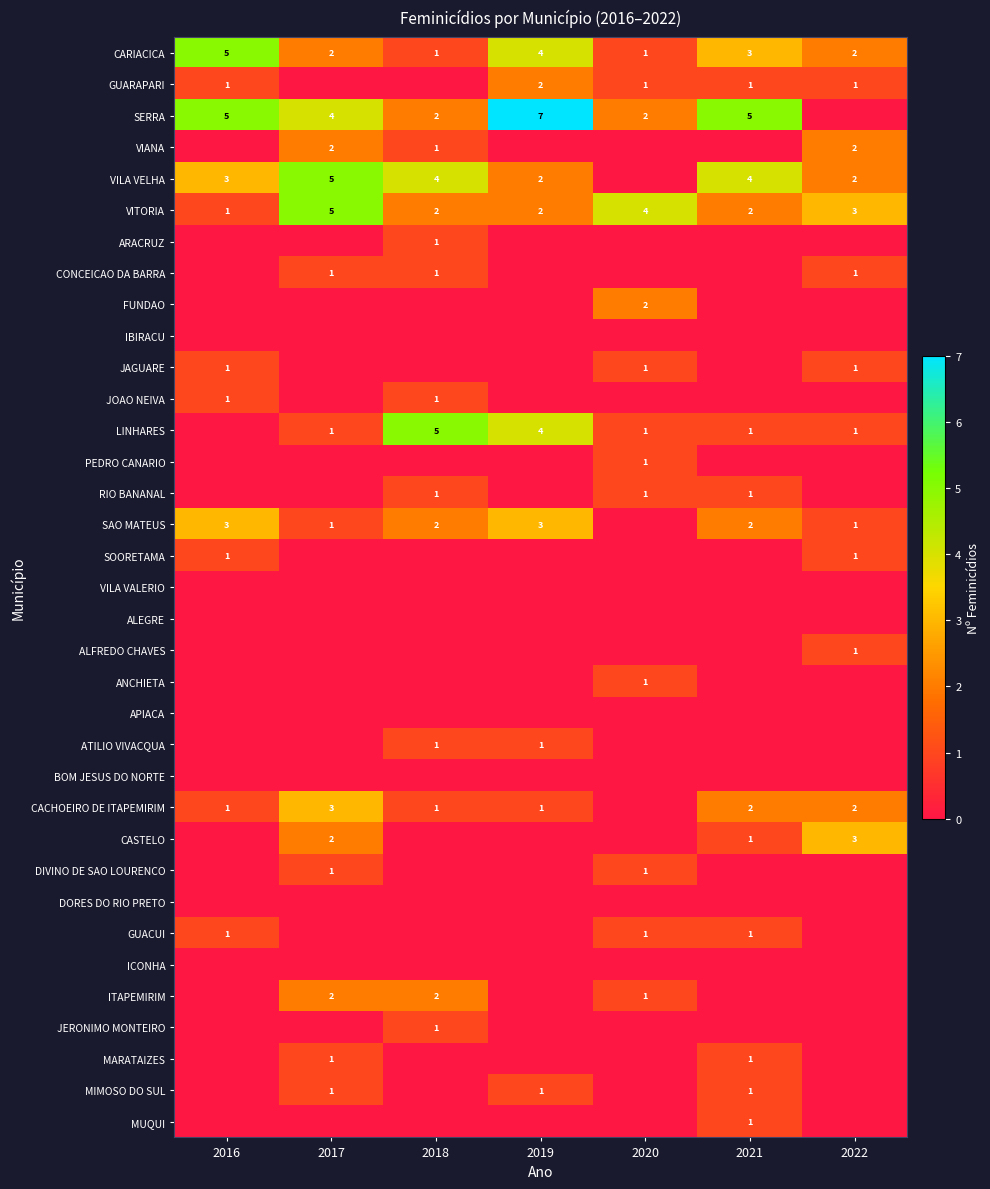

The value of JAGUARE at 2016 is 1. True or false?

True